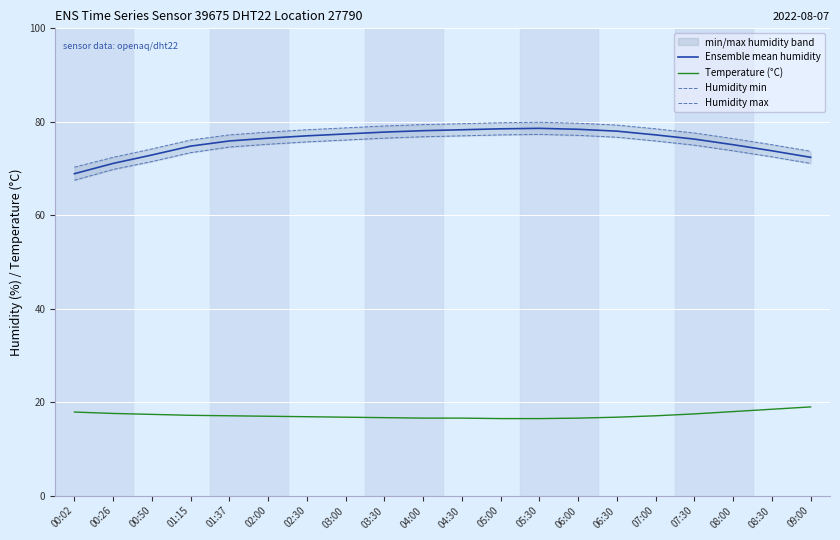

List the series in order of their peak value, highest first.

Humidity max, Ensemble mean humidity, Humidity min, Temperature (°C)